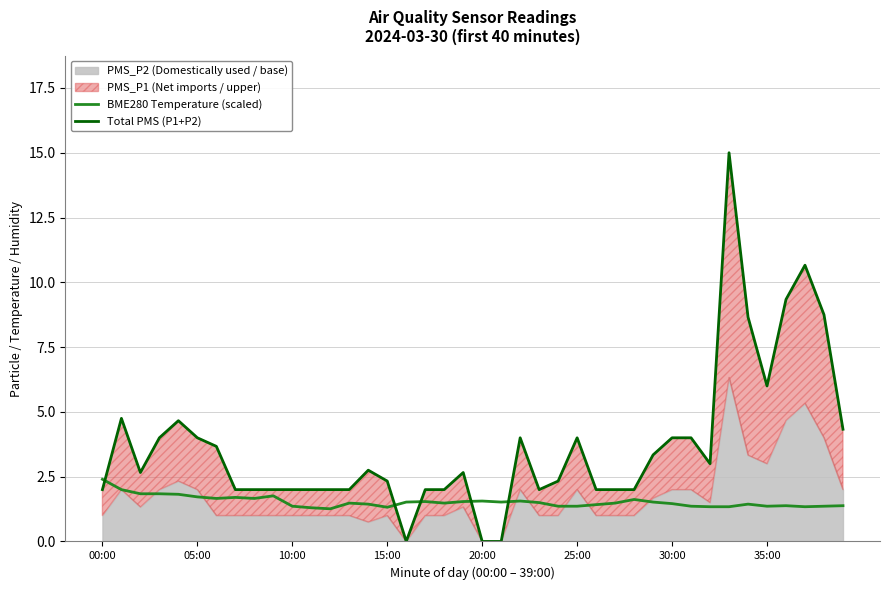

What is the difference between the maximum and minimum values in the BME280 Temperature (scaled) series?

1.1